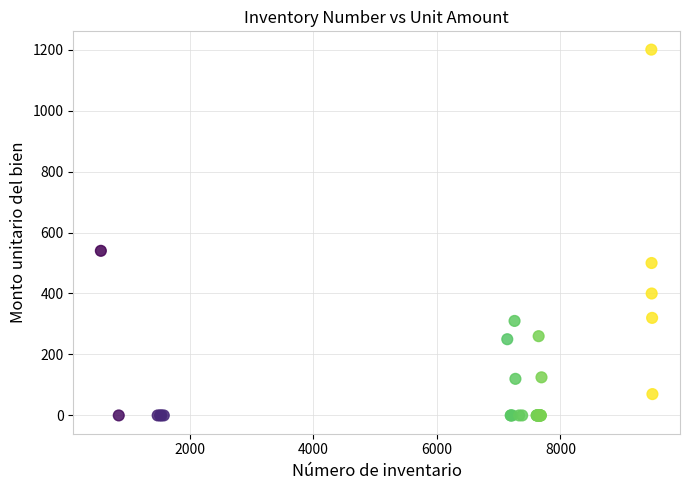

What Y value in the scatter plot is closest to 600?

540